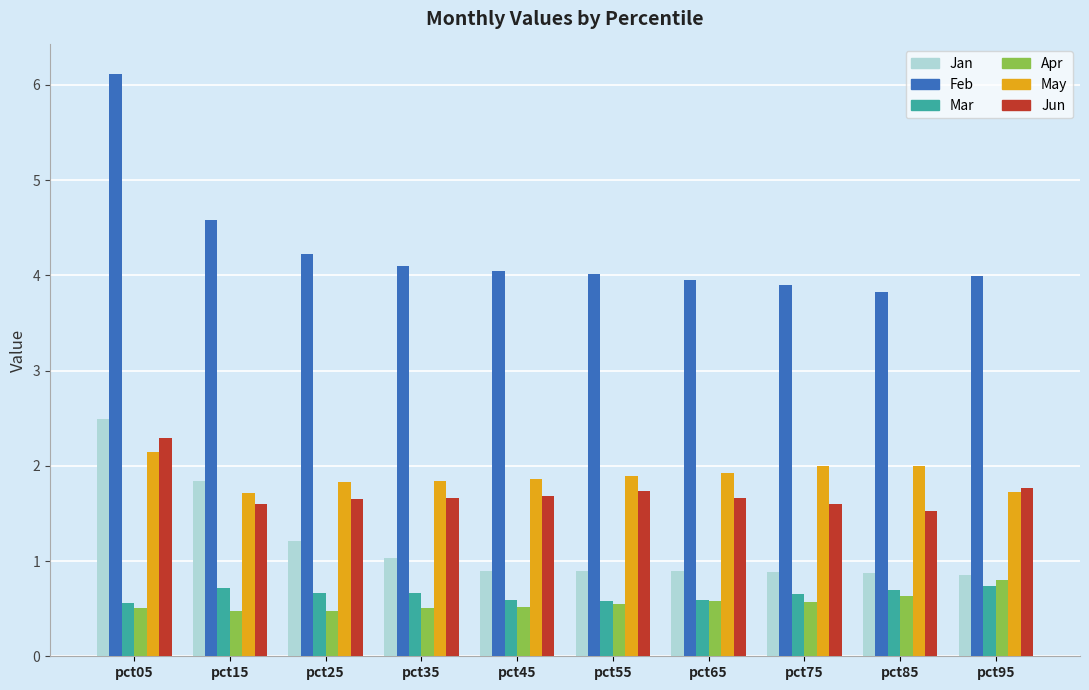

What is the value of the Feb bar at the 6th from the left?

4.0